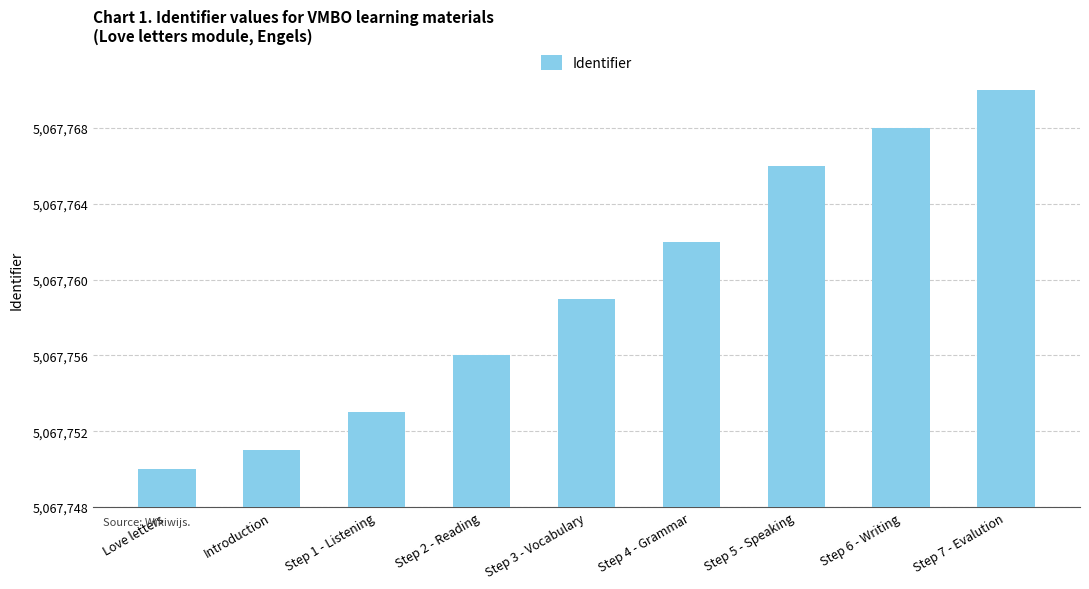

List the labels in order of value, largest first.

Step 7 - Evalution, Step 6 - Writing, Step 5 - Speaking, Step 4 - Grammar, Step 3 - Vocabulary, Step 2 - Reading, Step 1 - Listening, Introduction, Love letters